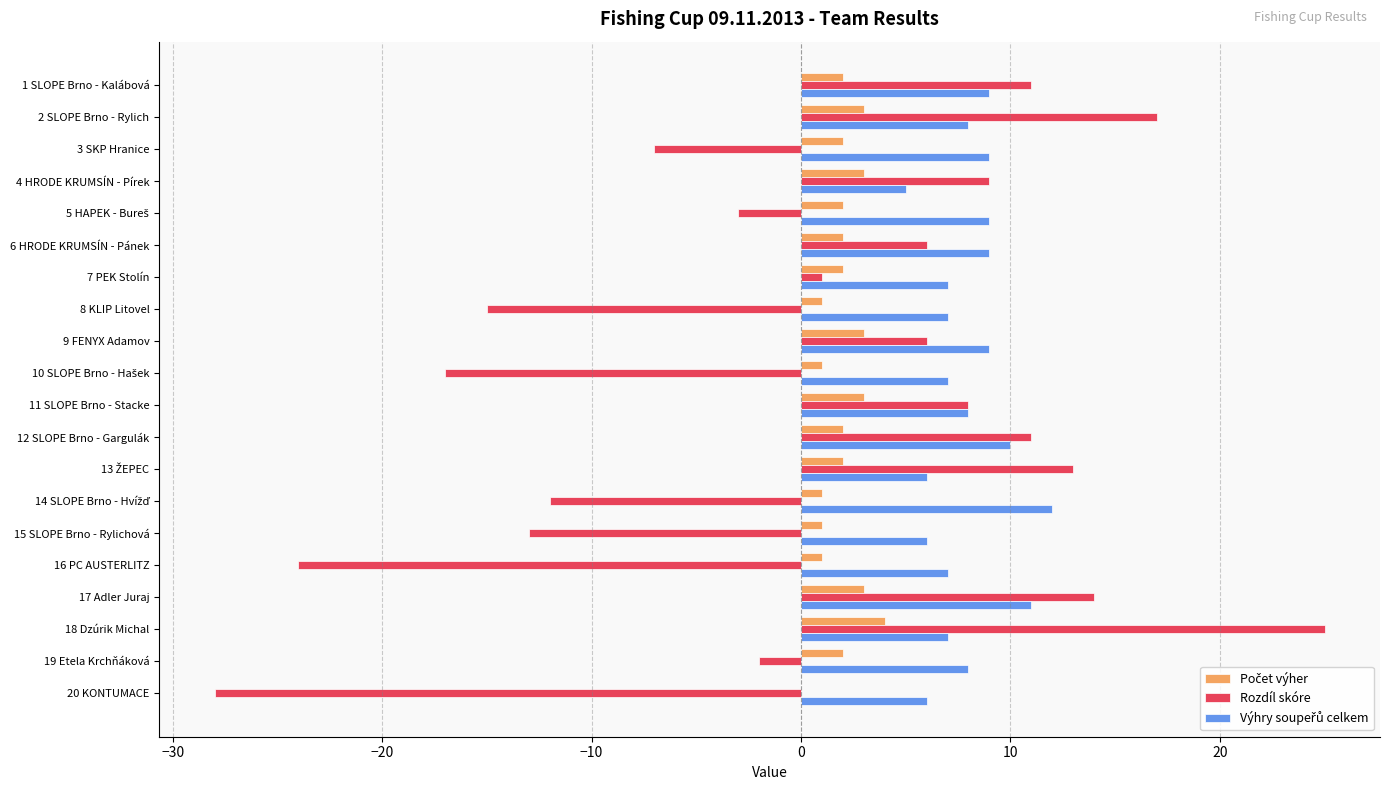

Is it true that Rozdíl skóre equals -24 at 16 PC AUSTERLITZ?

True